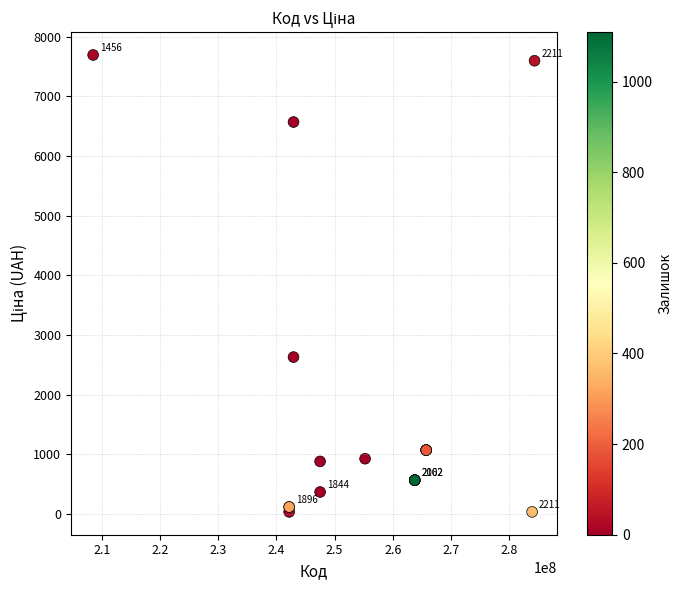

What Y value in the scatter plot is closest to 3862?

2627.5